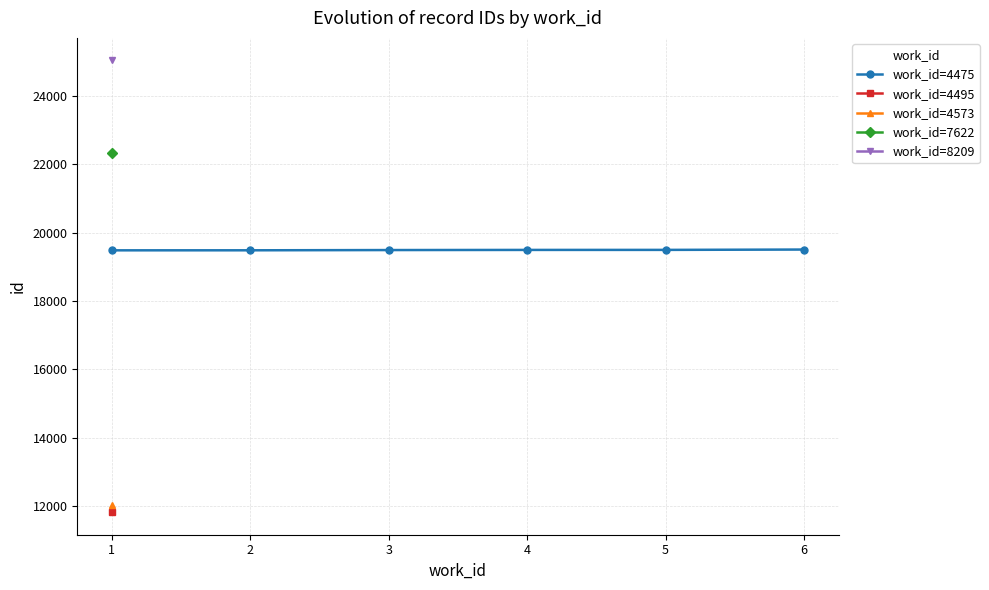

What is the value of the work_id=4475 point at the 2nd from the left?

19484